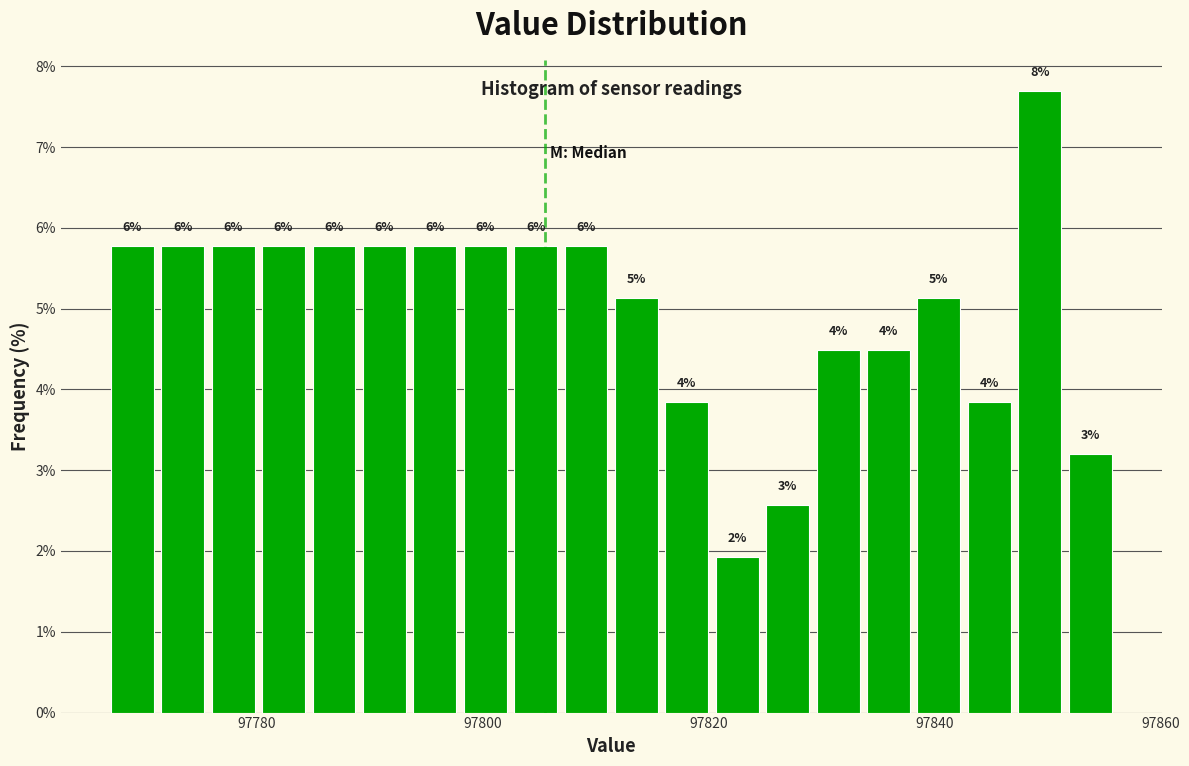

Around what value on the x-axis is the tallest bar? Give the approximate position of its centre, as read against the axis.

97850